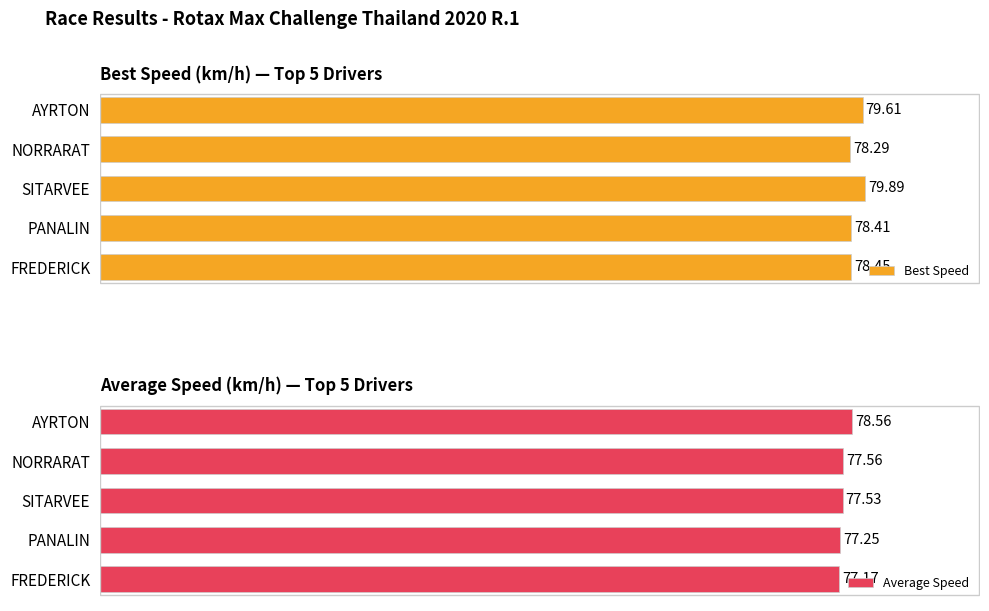

List the labels in order of Average Speed value, largest first.

AYRTON, NORRARAT, SITARVEE, PANALIN, FREDERICK